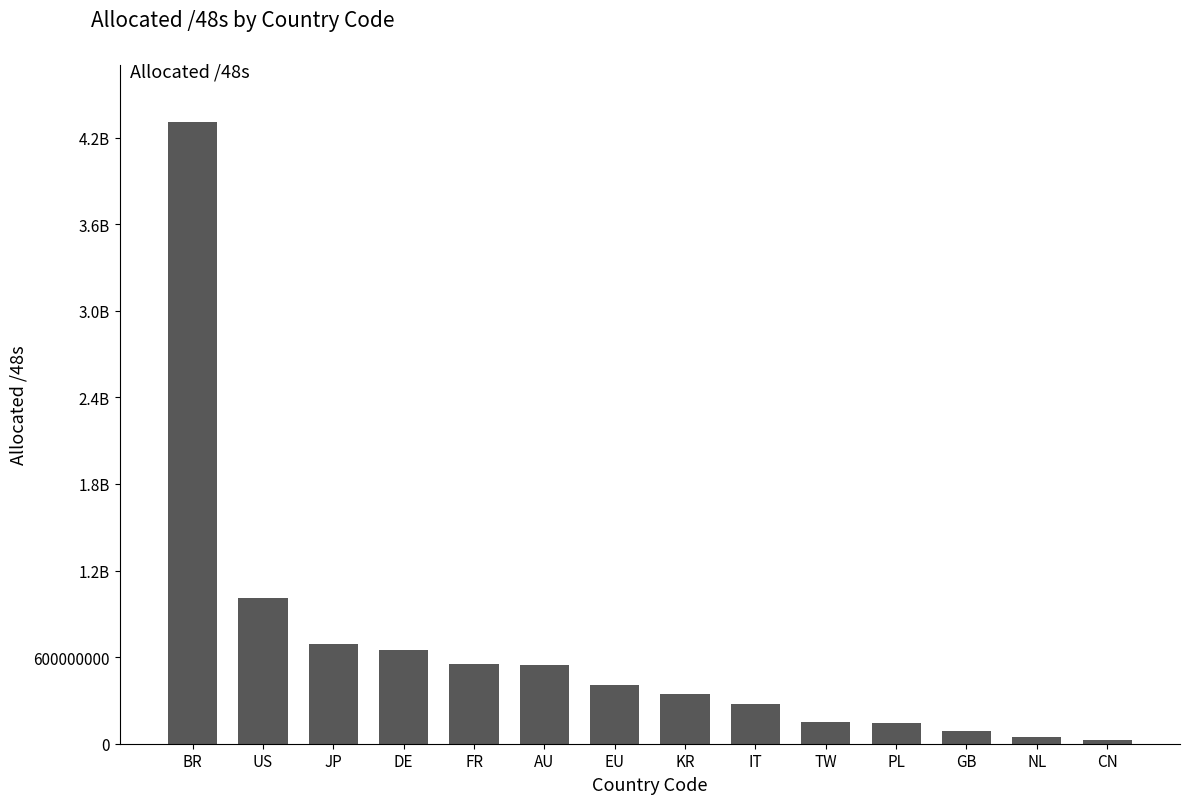

Does the chart contain any negative values?

No